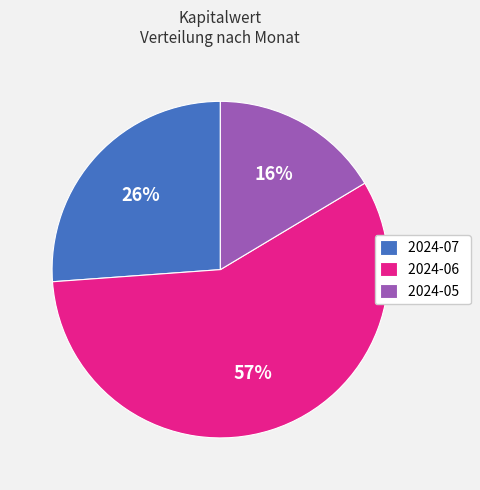

Between 2024-06 and 2024-07, which is larger?

2024-06